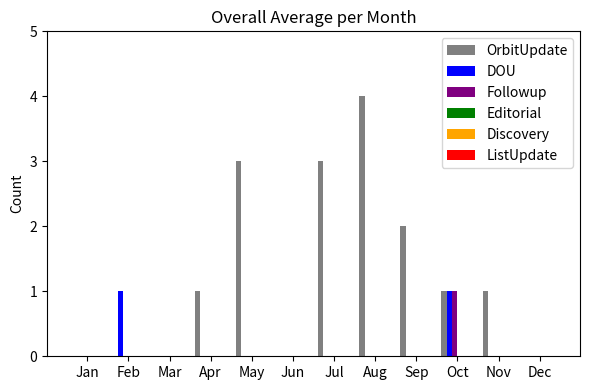

The value of DOU at Mar is 0. True or false?

True